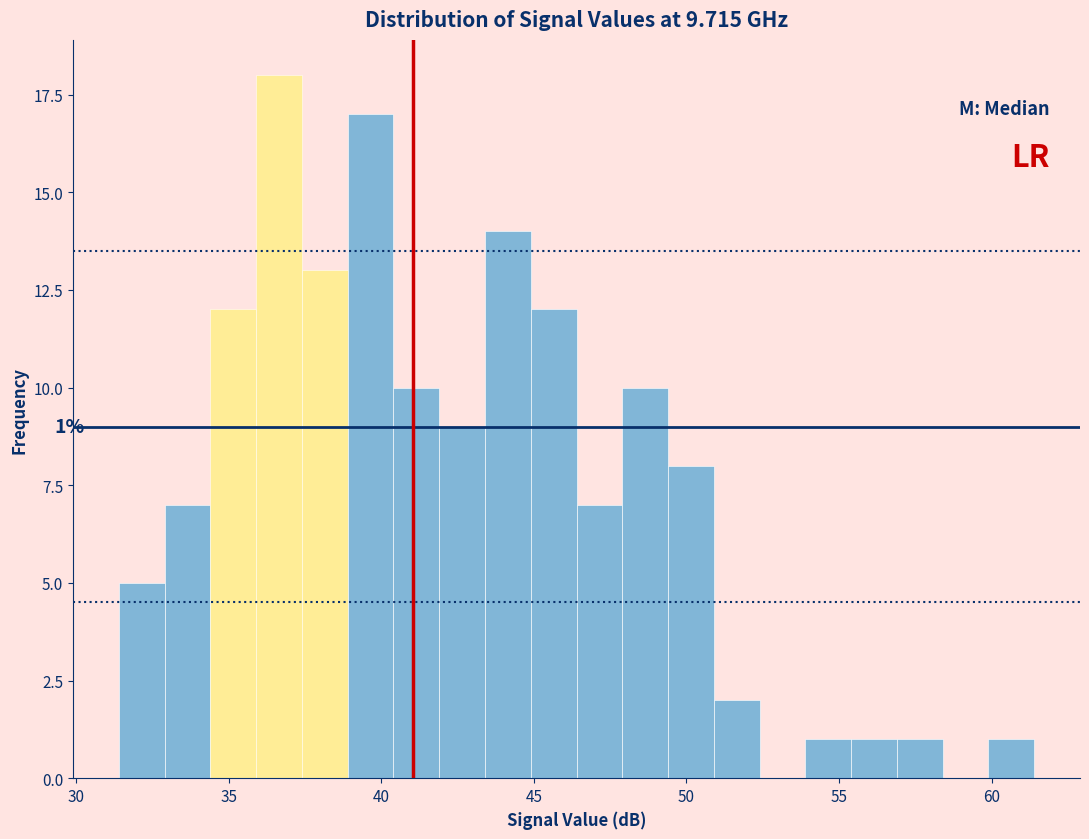

Read against the x-axis, roughly where is the centre of the tallest bar?

36.5